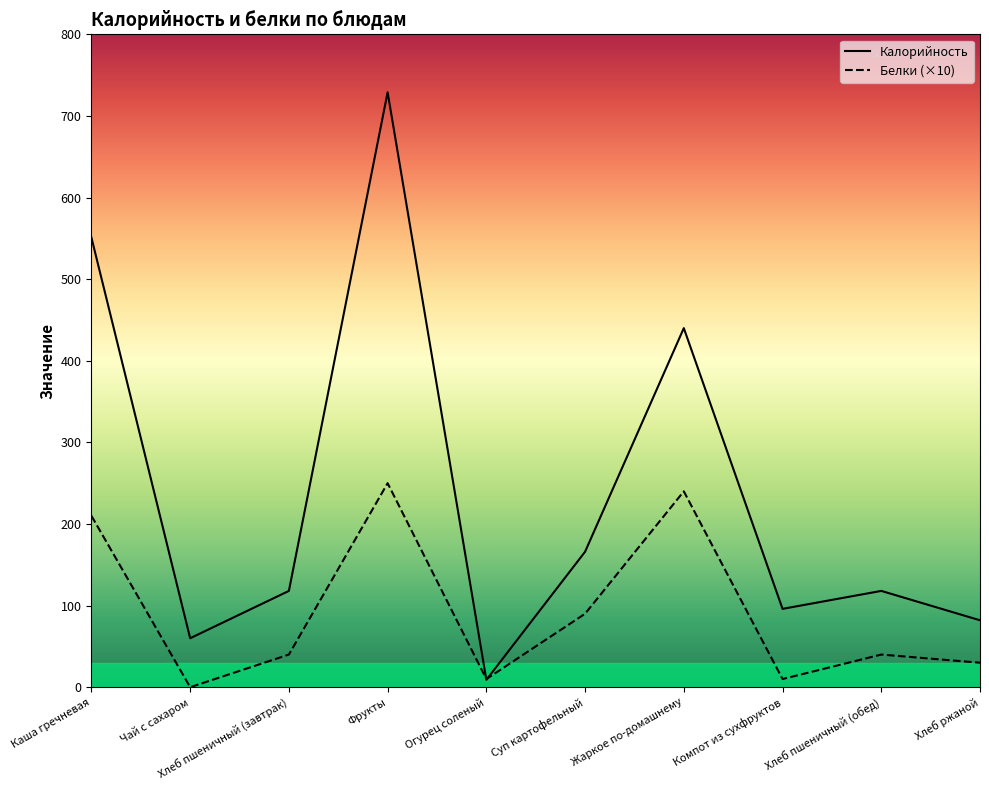

Read the Калорийность value at Хлеб пшеничный (завтрак).

118